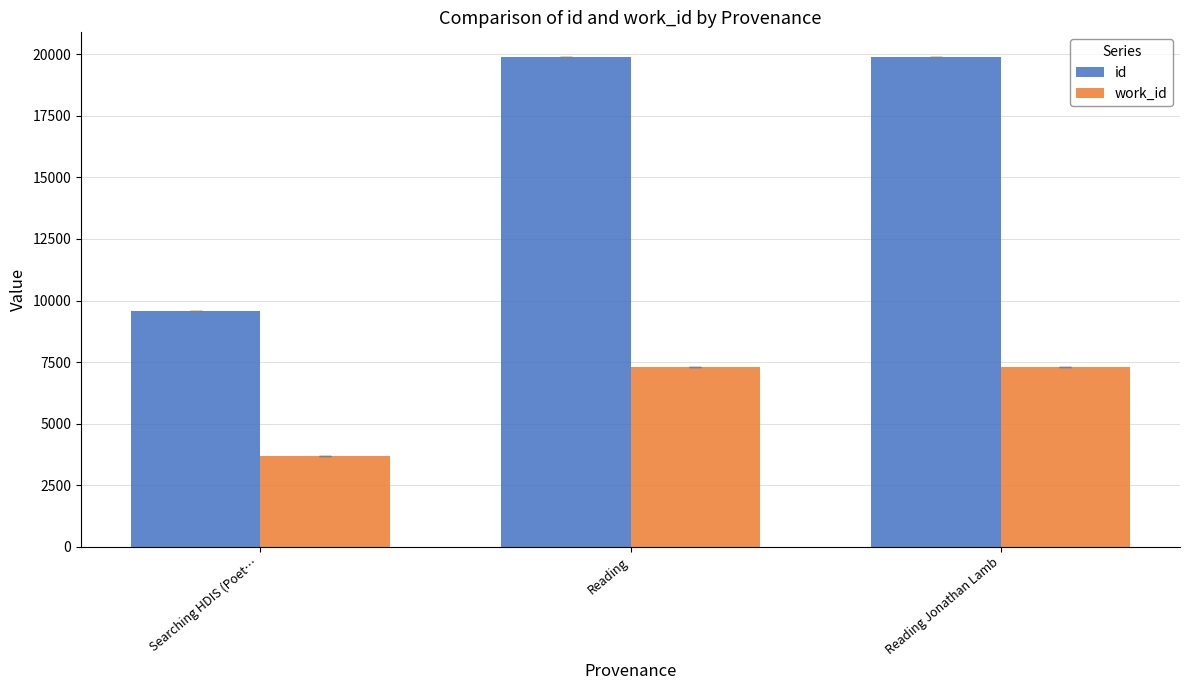

What is the label of the 1st bar from the right?

Reading Jonathan Lamb